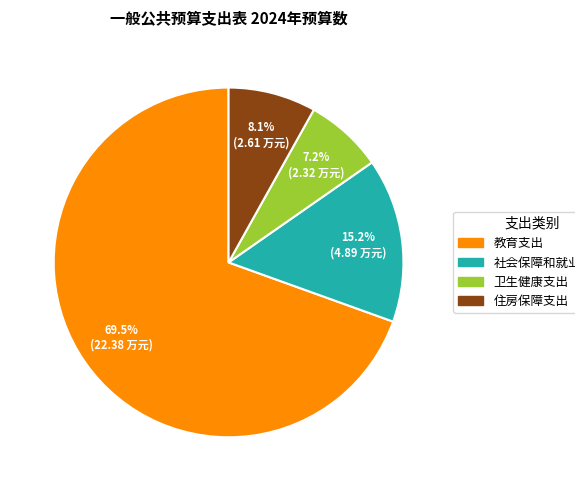

The 社会保障和就业支出 slice represents 9% of the pie. True or false?

False